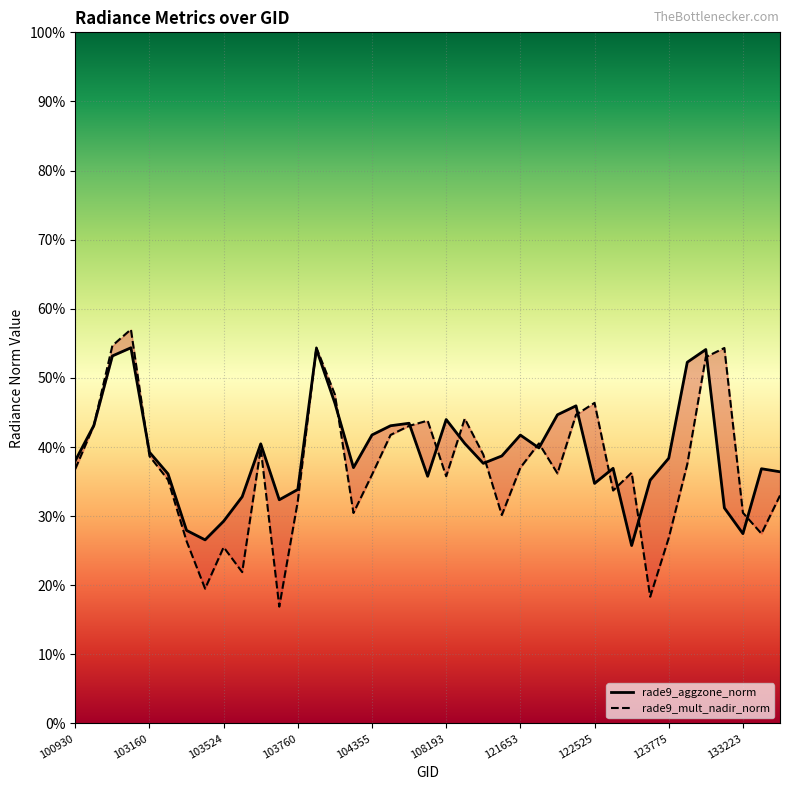

True or false: rade9_aggzone_norm has a value of 0.4 at 18.

True